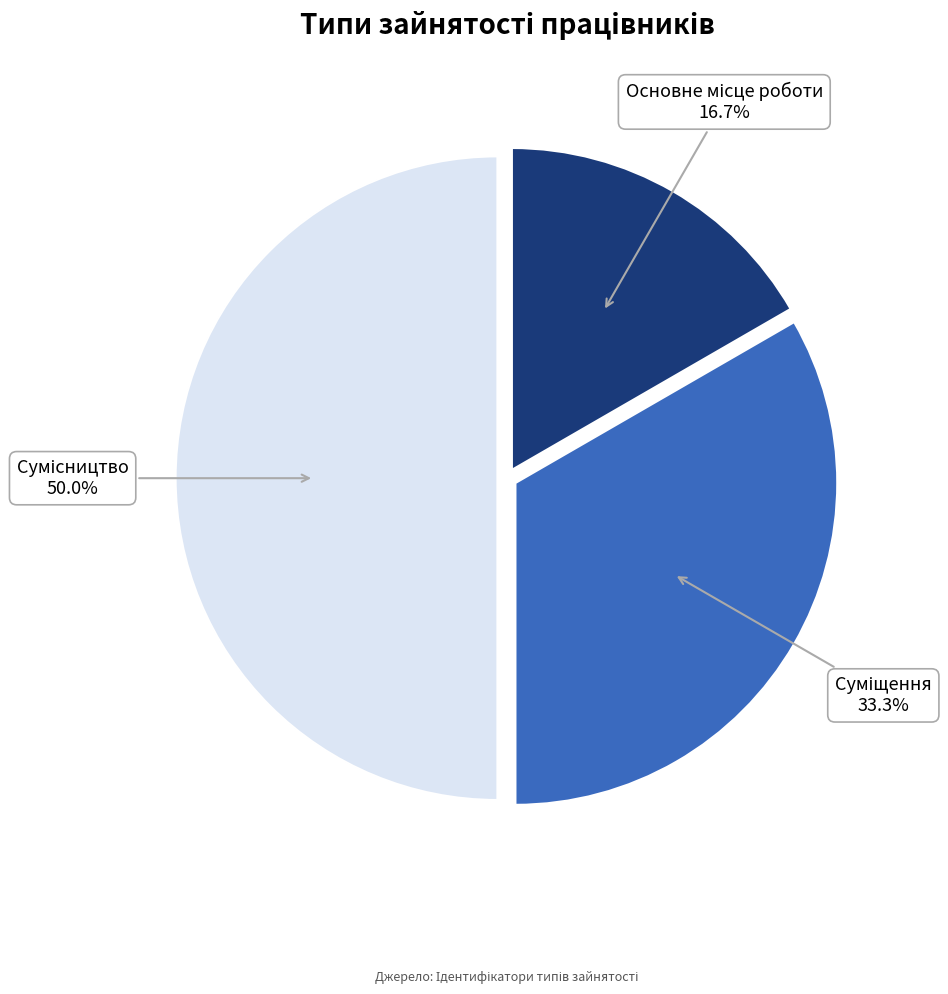

To the nearest percent, what is the difference between the largest and smallest slice percentages?

33%